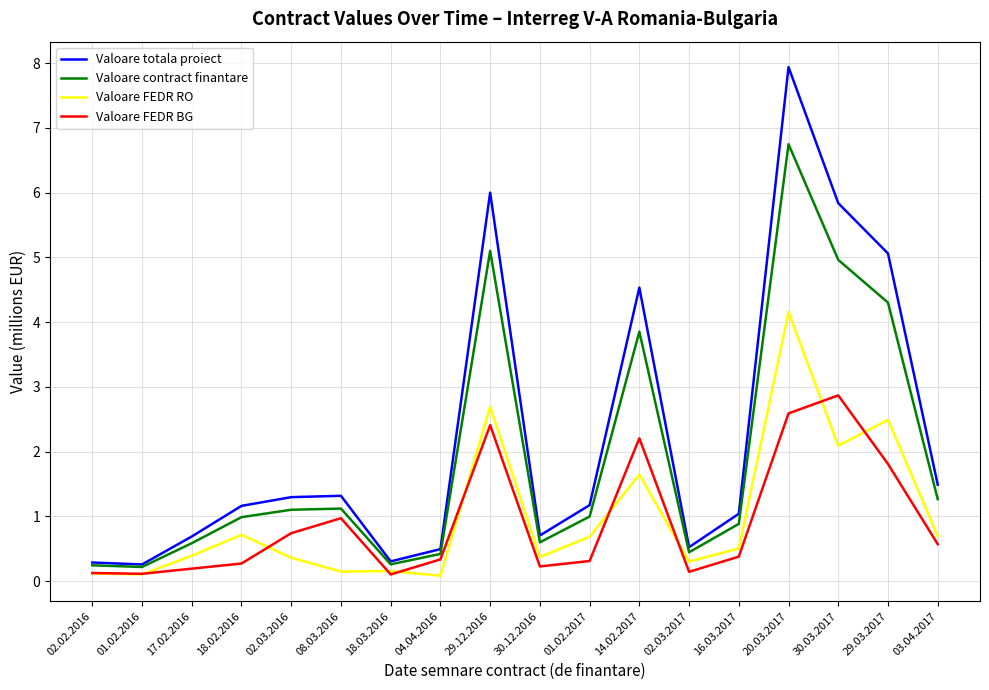

At how many categories does at least one series exceed 0?

18